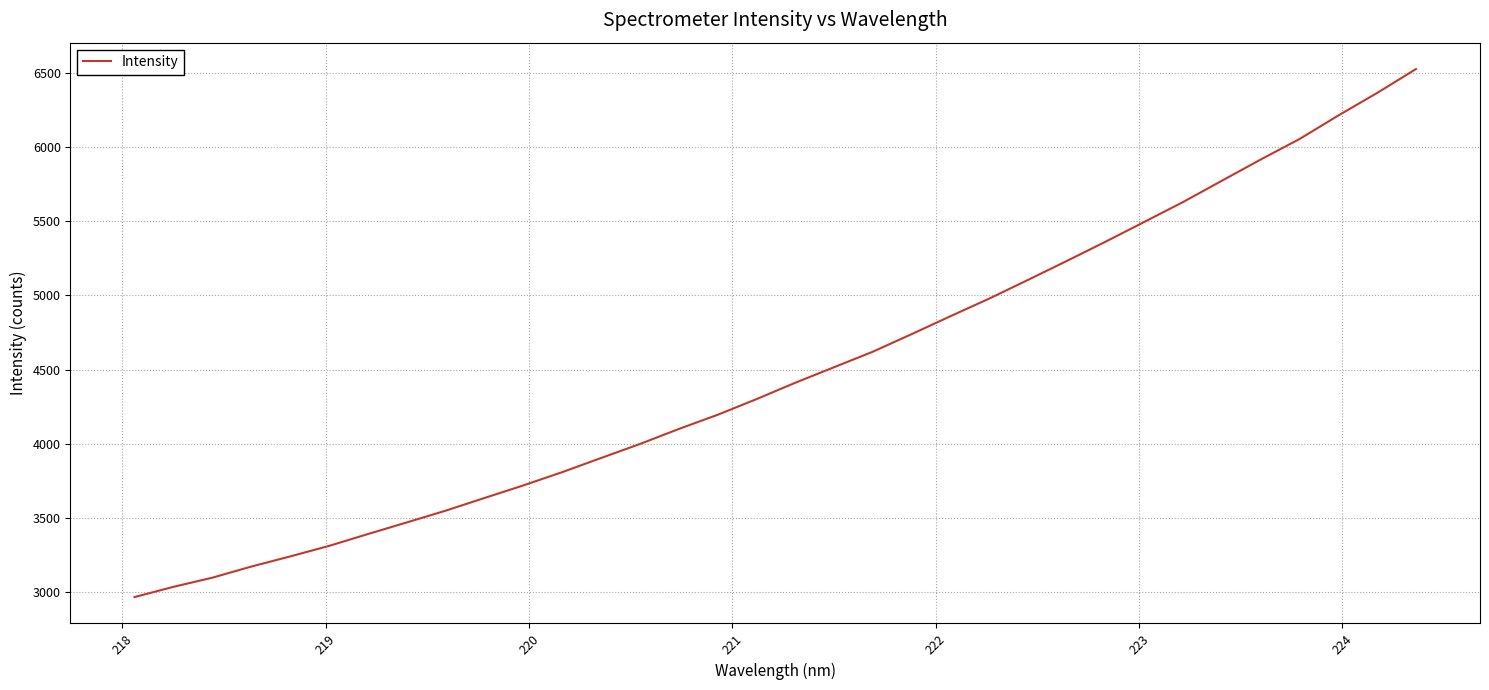

What is the maximum value shown in the chart?

6527.6